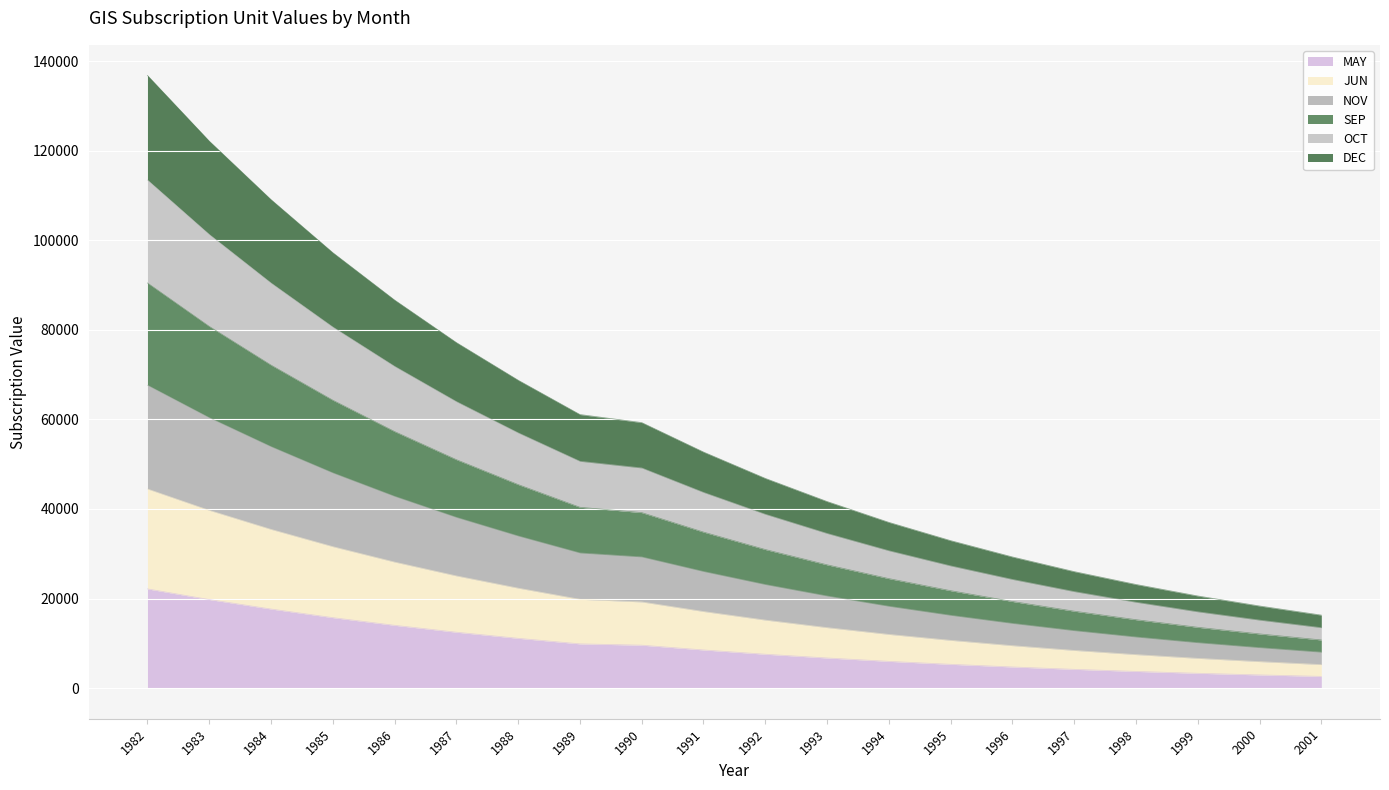

Is it true that MAY equals 19779 at 1983?

True